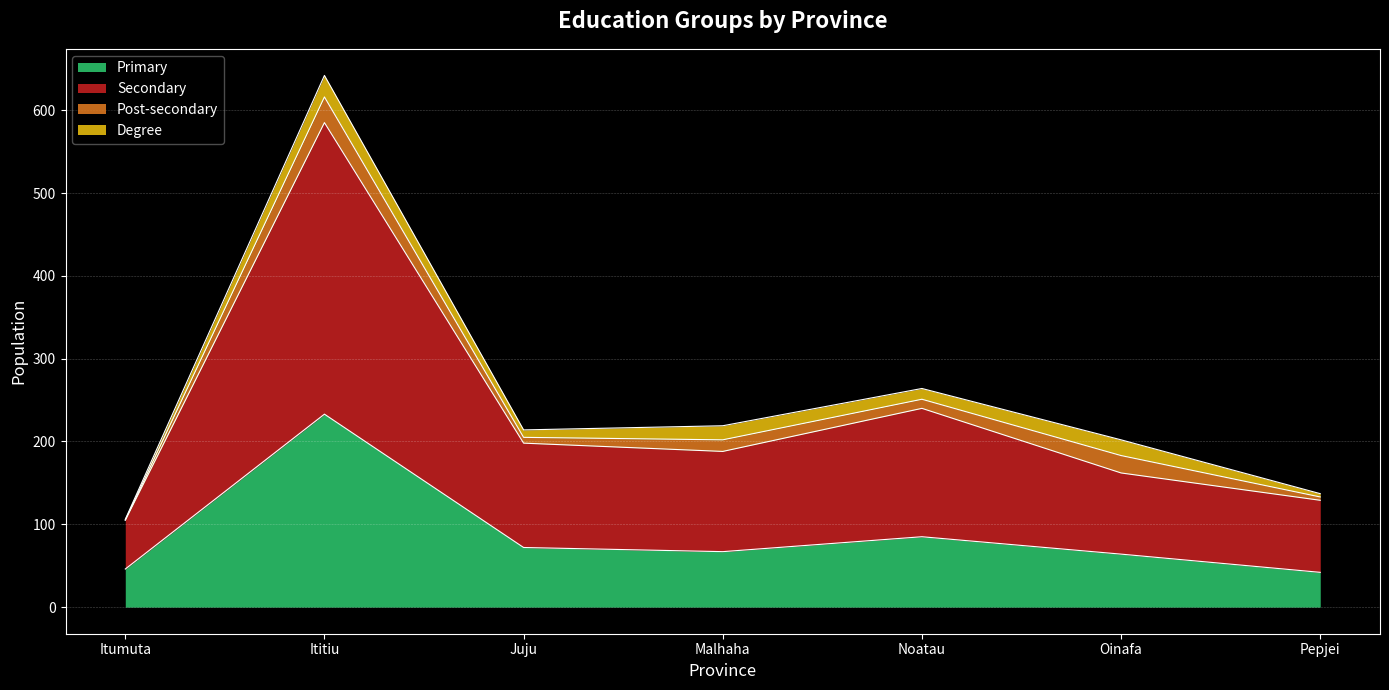

The value of Primary at Pepjei is 74. True or false?

False